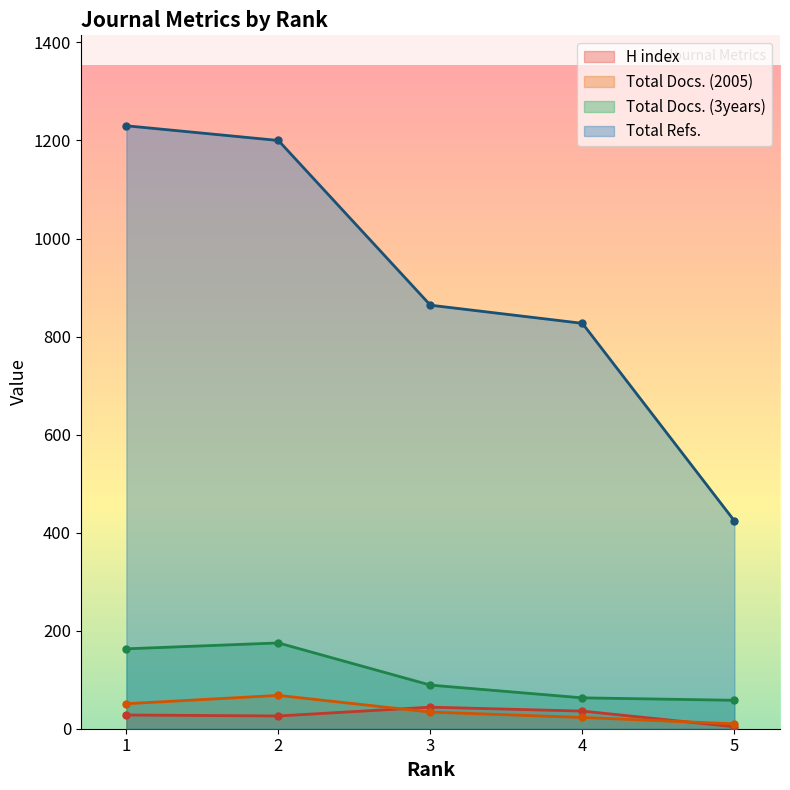

True or false: Total Docs. (2005) has a value of 51 at 1.

True